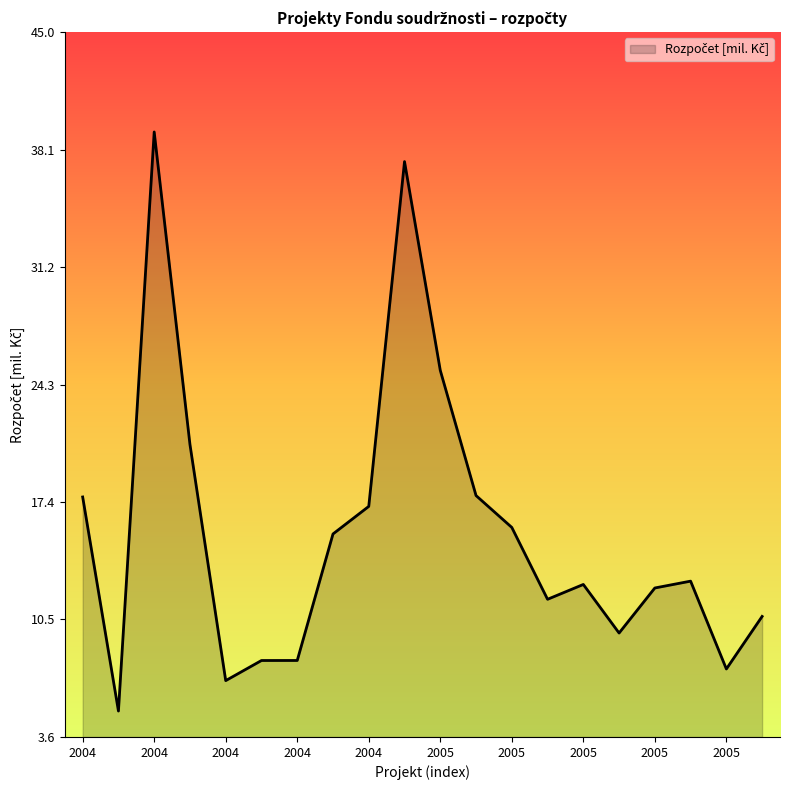

How many distinct data groups are displayed?

1